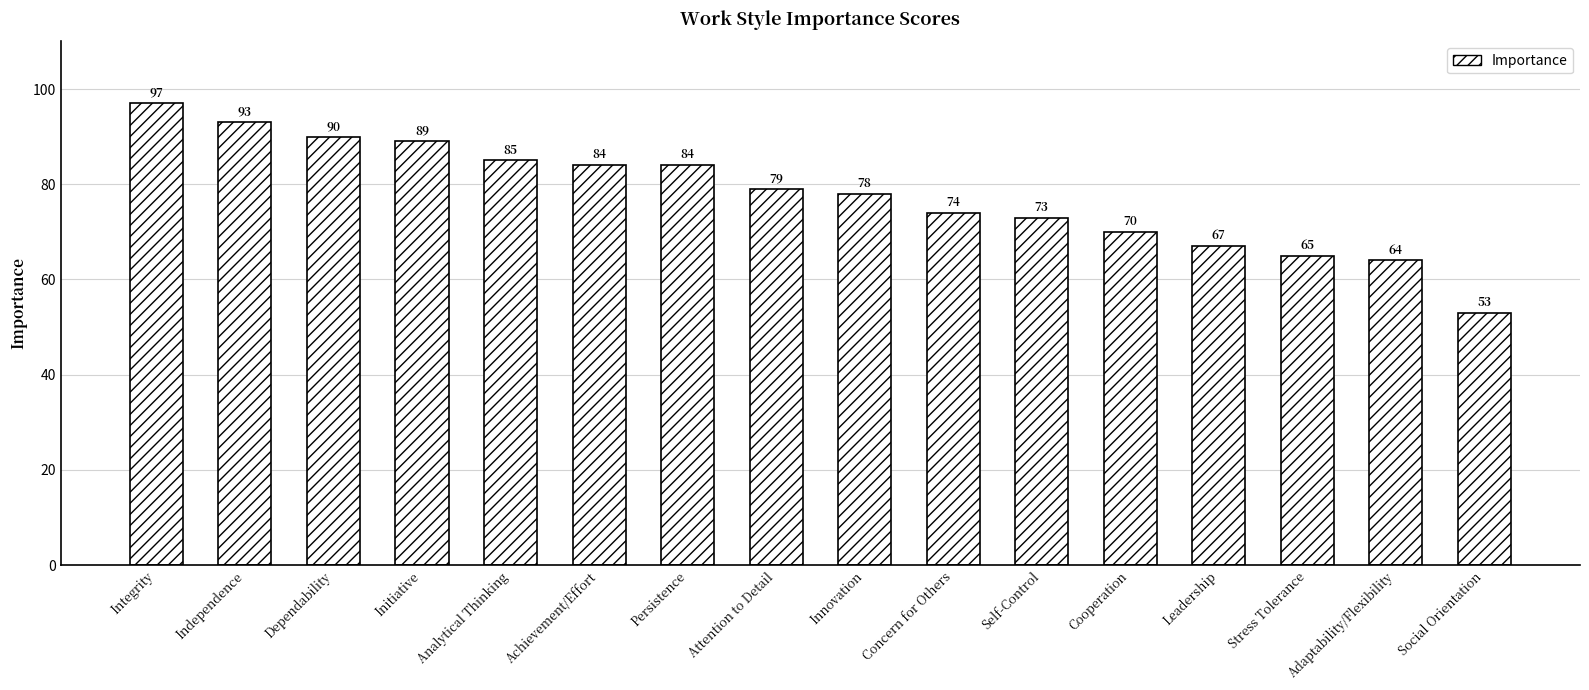

How many values are below 79?

8